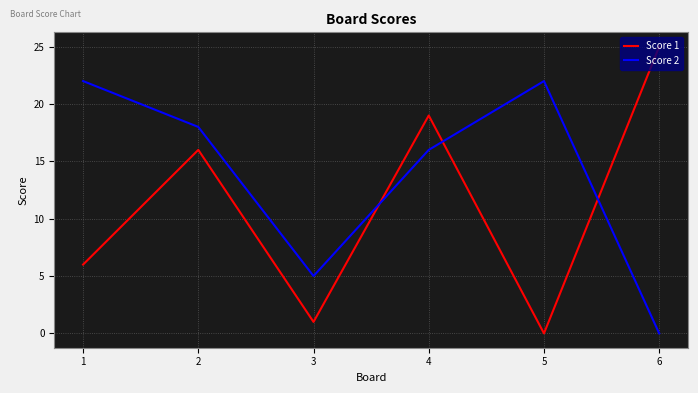

Reading left to right, what are all the values shown in this chart?

Score 1: 6	16	1	19	0	25
Score 2: 22	18	5	16	22	0